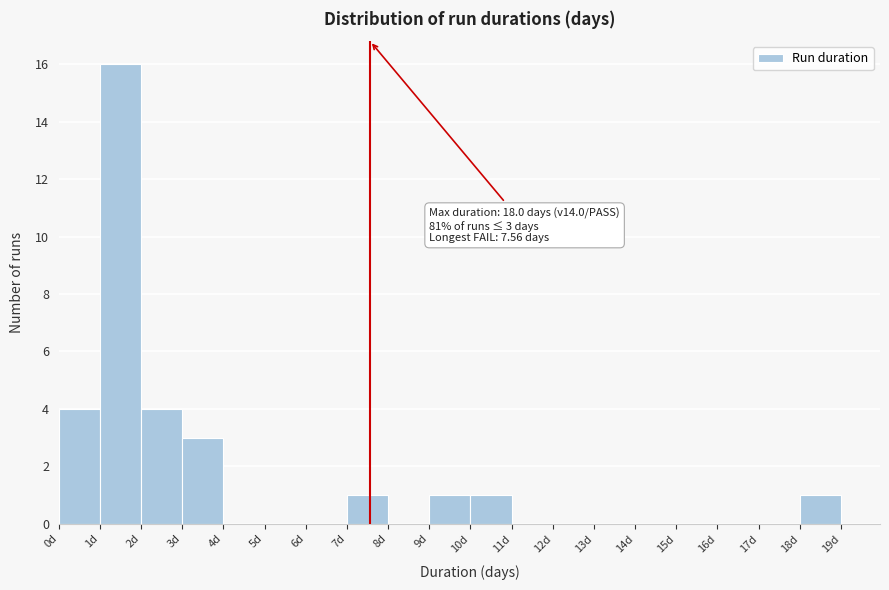

Over which range of the x-axis is the bar tallest?

1 to 2